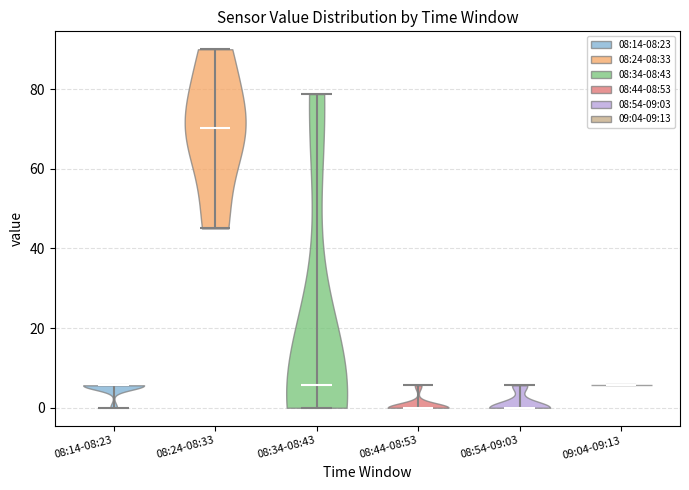

Which violin has the highest median line?

08:24-08:33